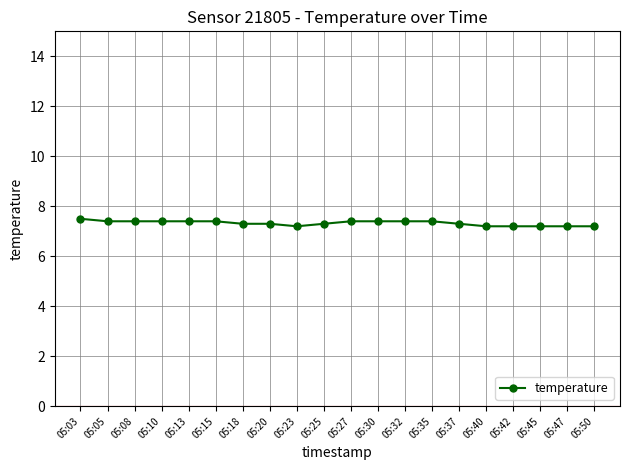

Does the chart have visible grid lines?

Yes